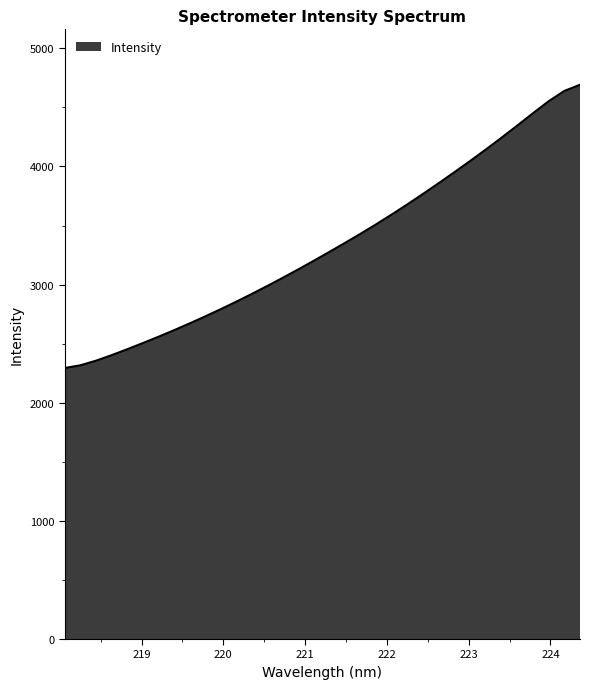

What is the greatest value displayed?

4691.8